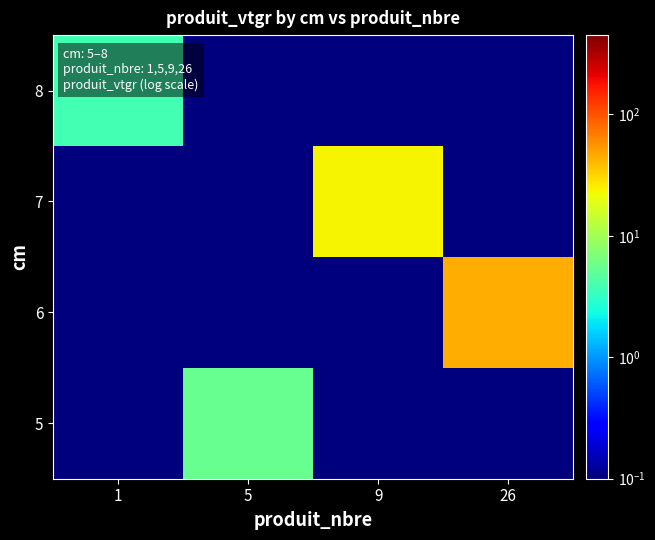

How many data points does each series have?

4